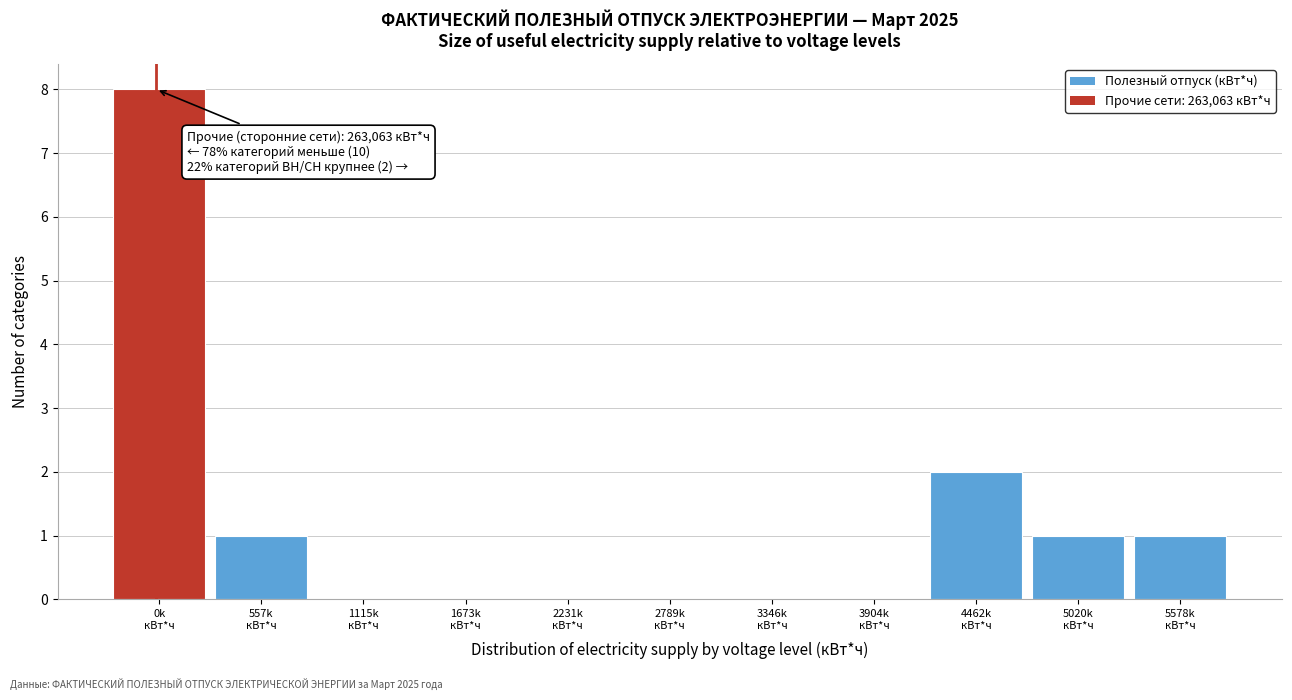

What is the maximum value shown in the chart?

8